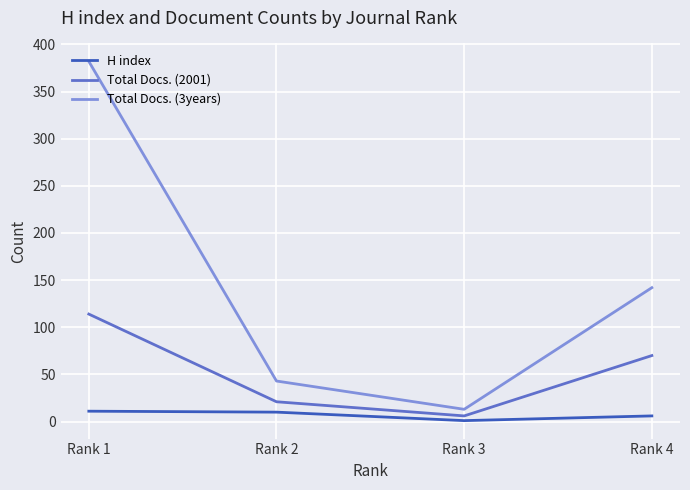

Rank the series at Rank 4 from highest to lowest value.

Total Docs. (3years), Total Docs. (2001), H index